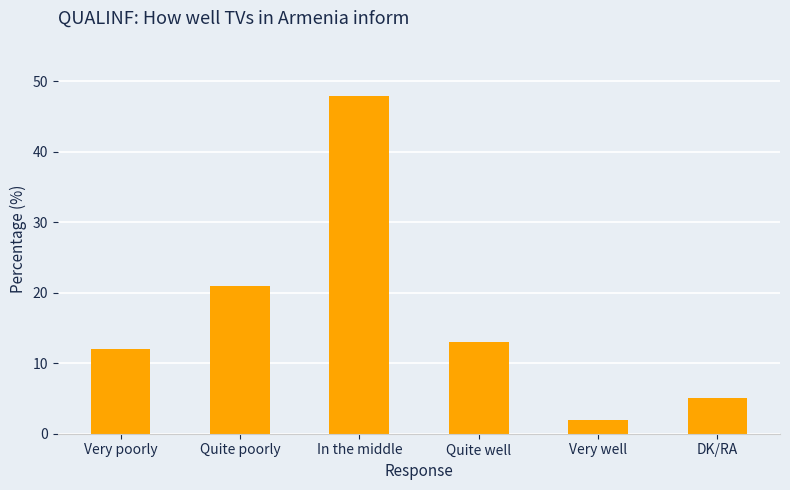

What position from the right is Quite well?

3